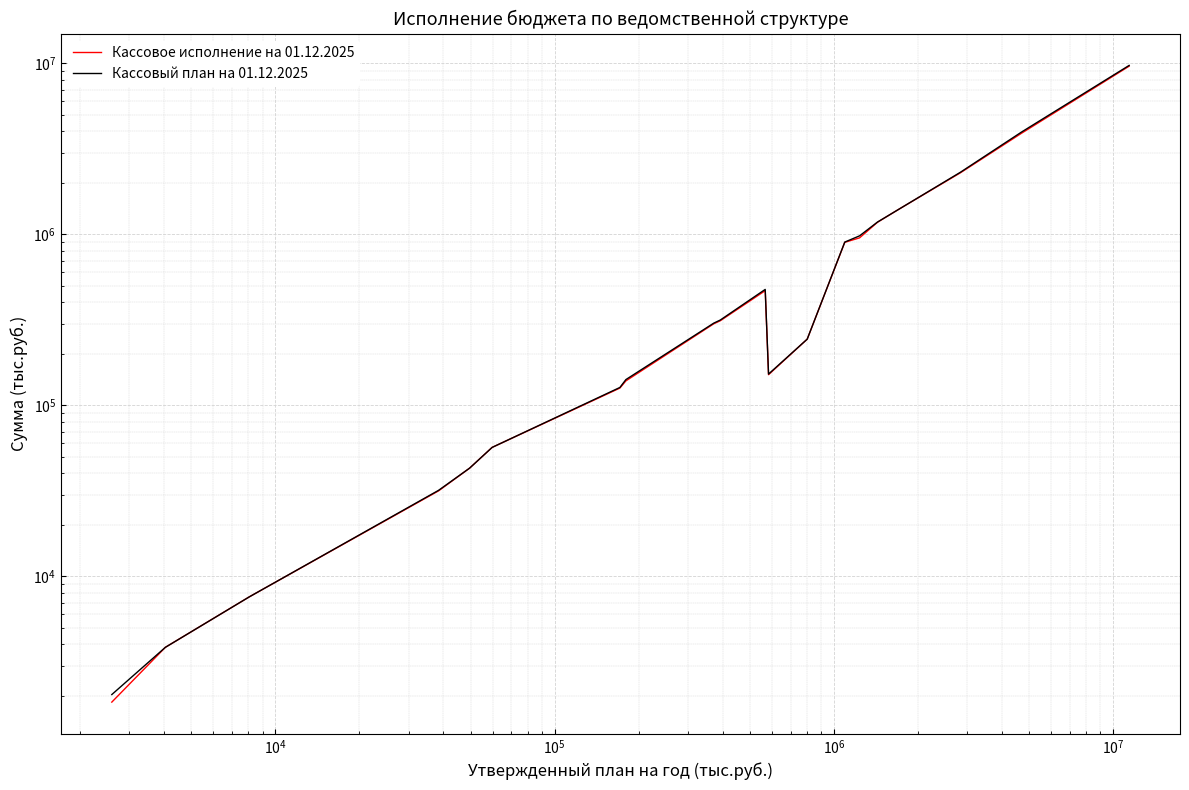

Reading right to left, extract all data points from this chart.

Кассовое исполнение на 01.12.2025: 9623535	3899790	2291624	1397164	1176364	953618	898067	243865	151142	468467	312354	299932	139007	126218	56762	42923	31626	7592	3846	1839
Кассовый план на 01.12.2025: 9722732	3962567	2307819	1397380	1179755	979900	901066	243873	152366	476388	315359	302592	141459	127239	56762	42944	31844	7592	3846	2036